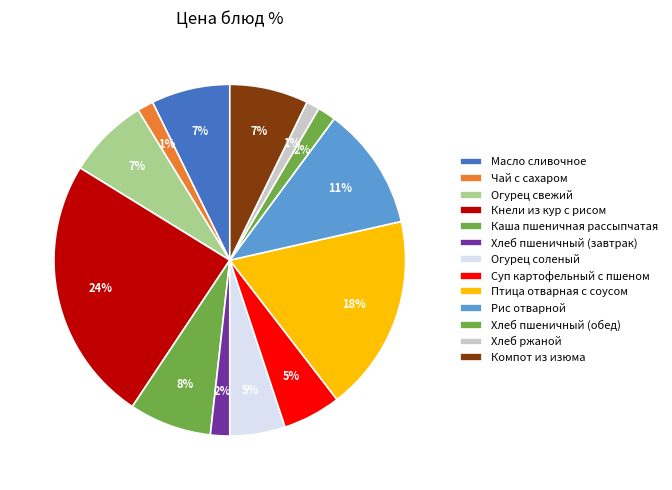

To the nearest percent, what is the average slice percentage?

8%